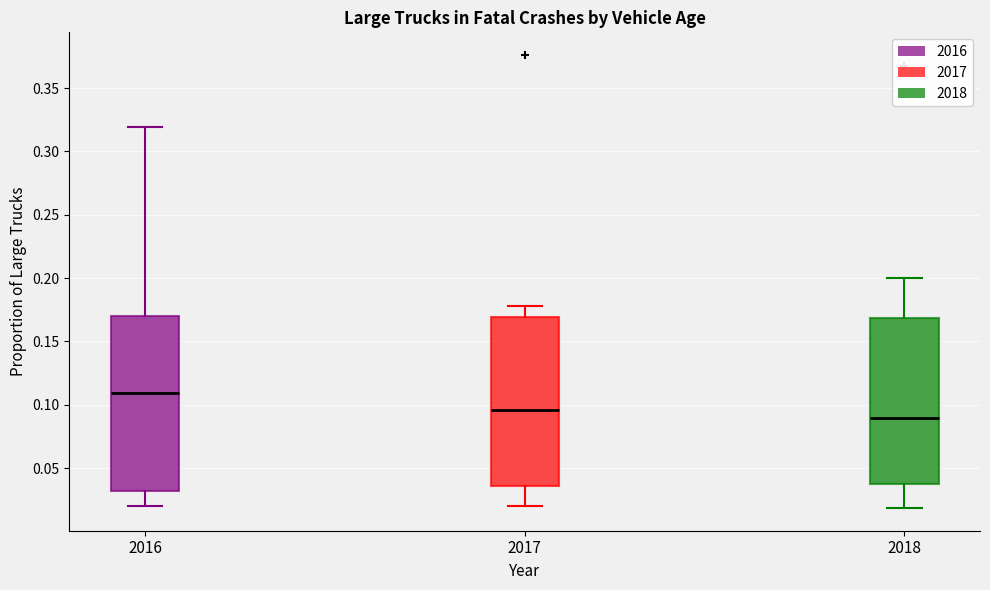

Reading left to right, read every box against the y-axis: the position of its median line, the range the box covers, and the ends of its whiskers. The values are not printed on the chart, so give them approximately, as read against the axis.

2016: median 0.110, box 0.030 to 0.170, whiskers 0.020 to 0.320
2017: median 0.095, box 0.035 to 0.170, whiskers 0.020 to 0.180
2018: median 0.090, box 0.035 to 0.170, whiskers 0.020 to 0.200